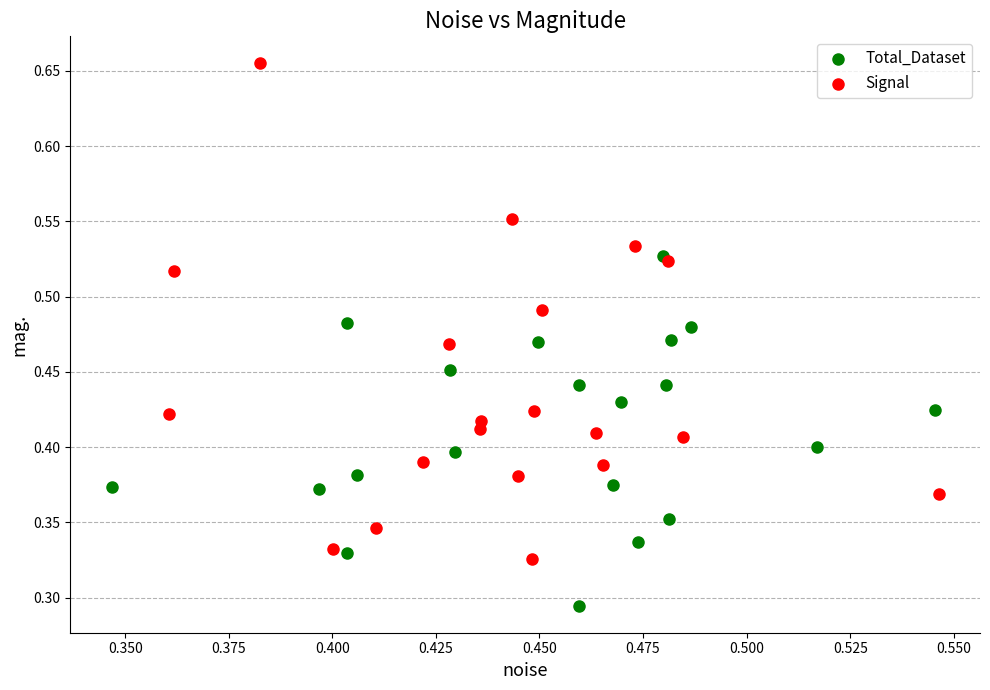

Which series has the widest spread of Y values?

Signal